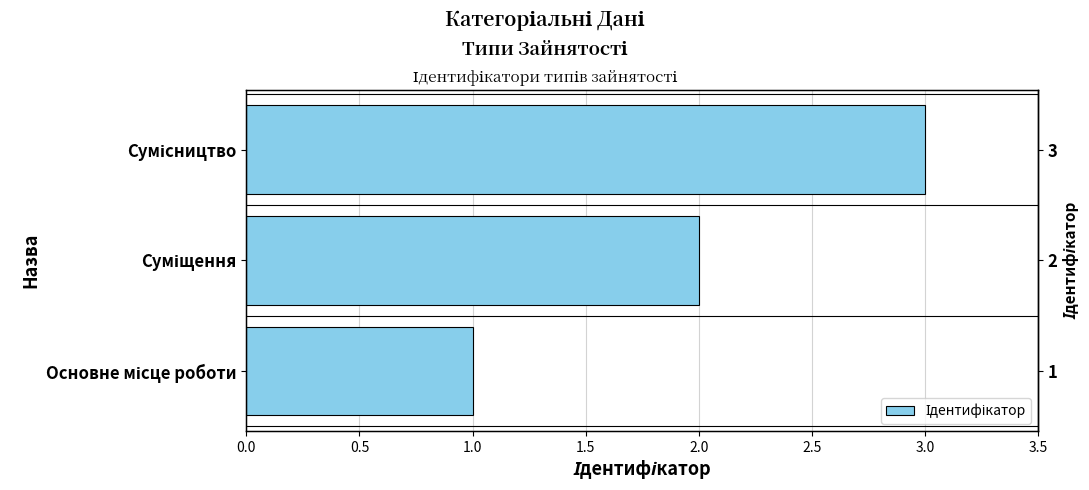

What is the maximum value shown in the chart?

3